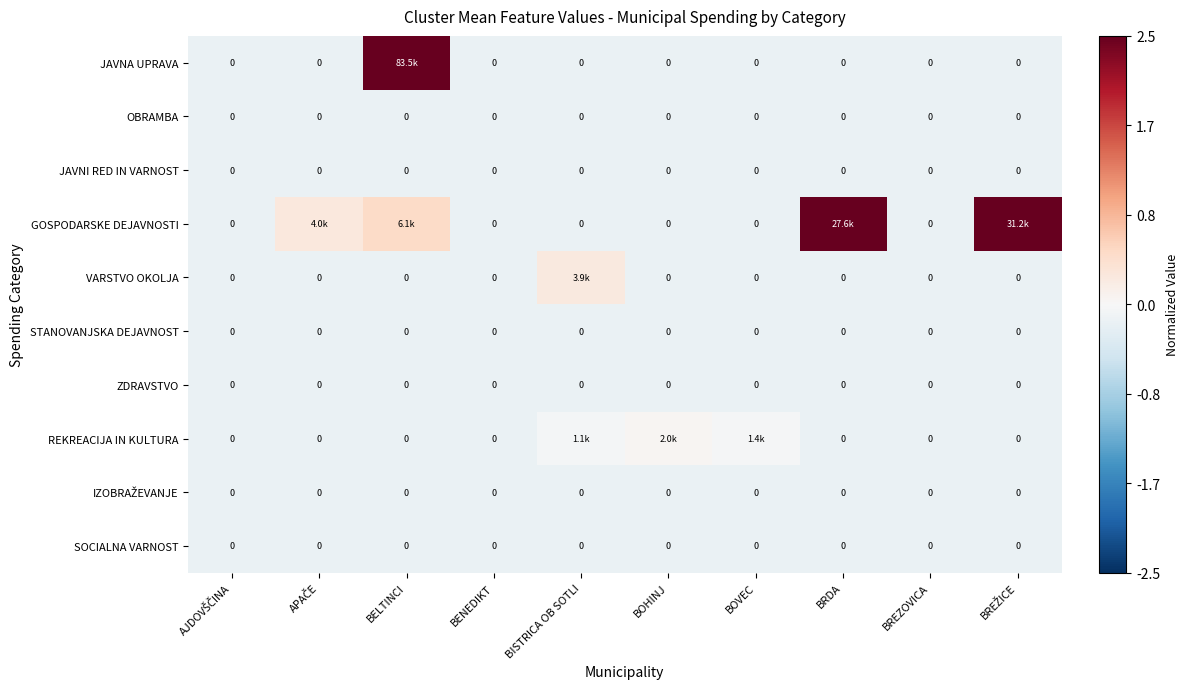

At which category is the sum across all series the highest?

BELTINCI